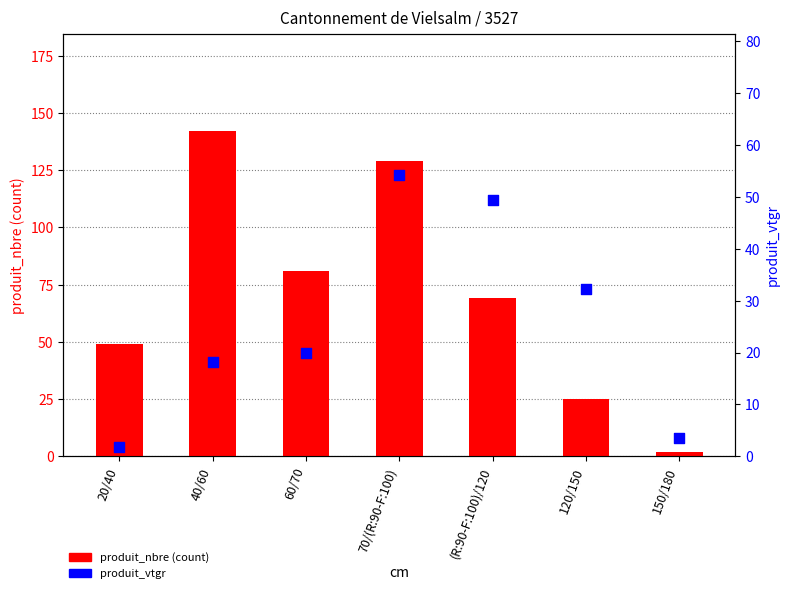

Which series has the widest spread of Y values?

produit_nbre (count)